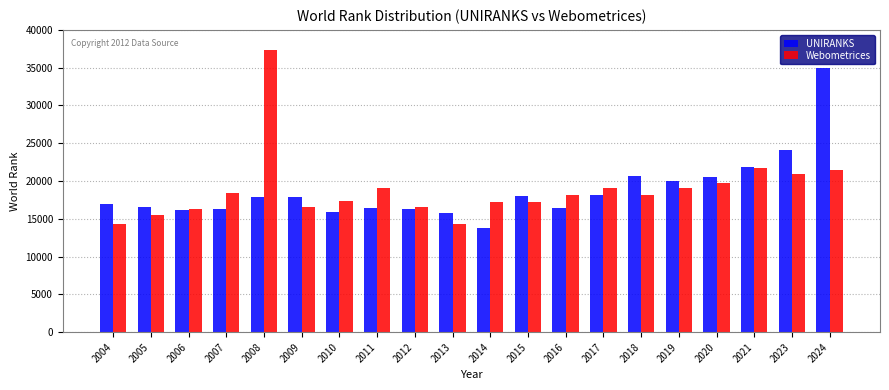

At which label does UNIRANKS reach its peak?

2024